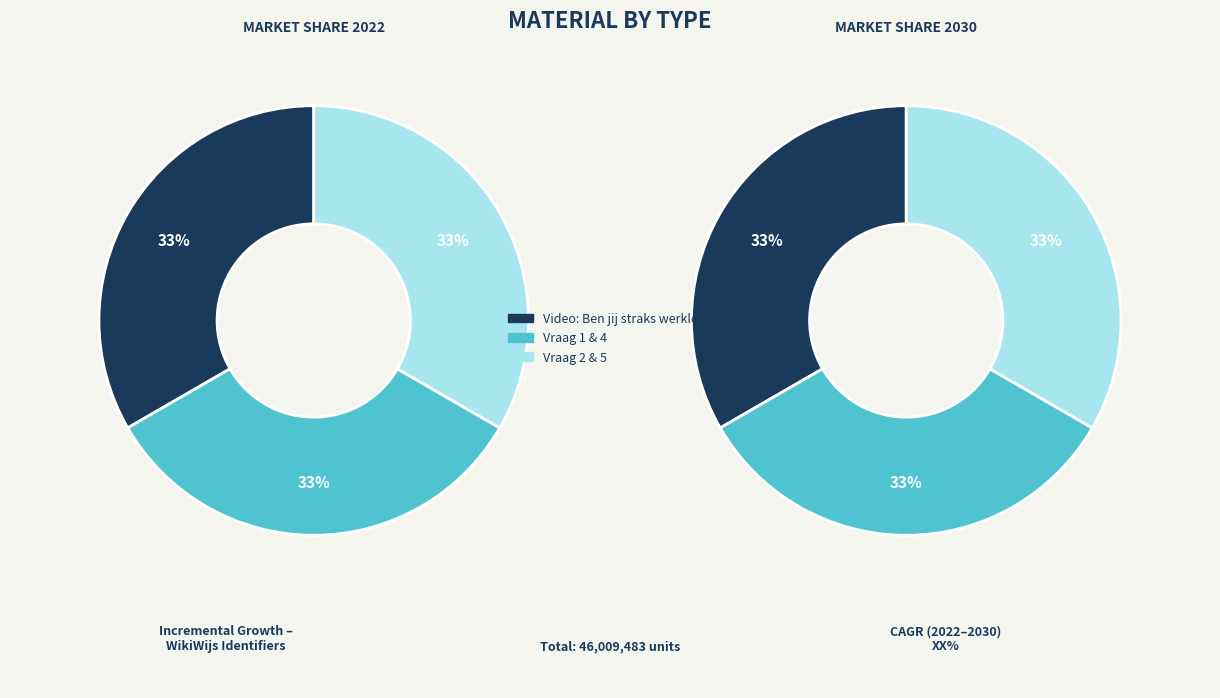

To the nearest percent, what portion does Vraag 2 represent?

17%